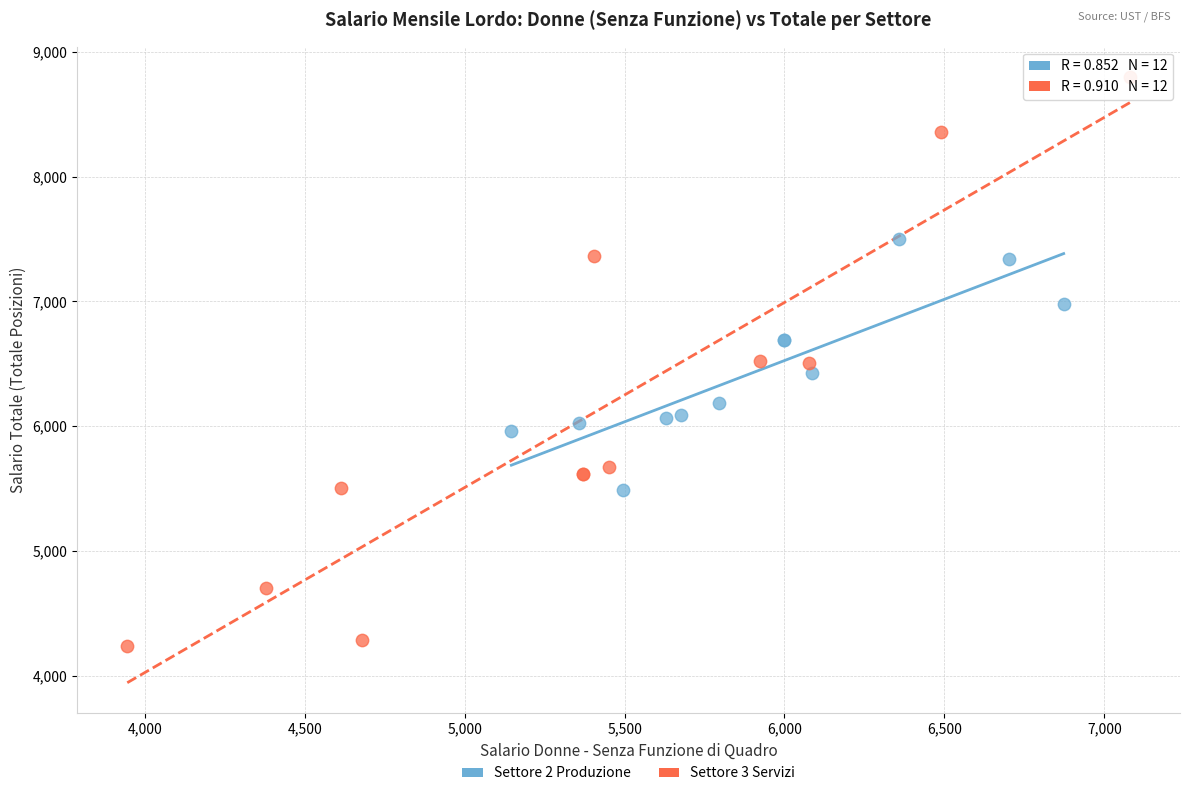

Which series contains the lowest Y value?

Settore 3 Servizi